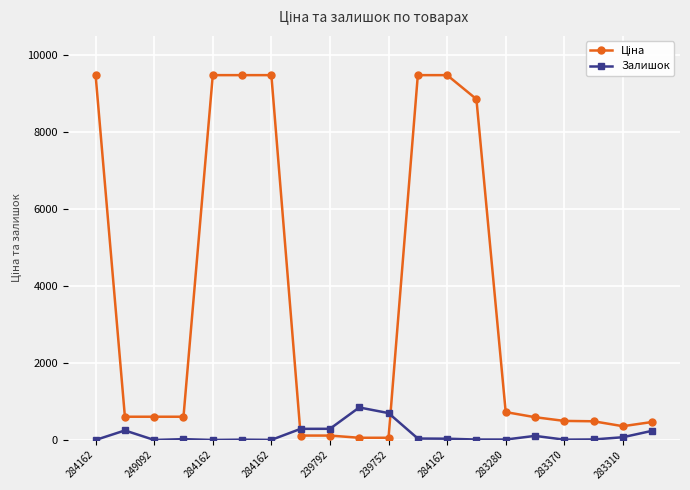

What is the sum of all Залишок values?

2928.0